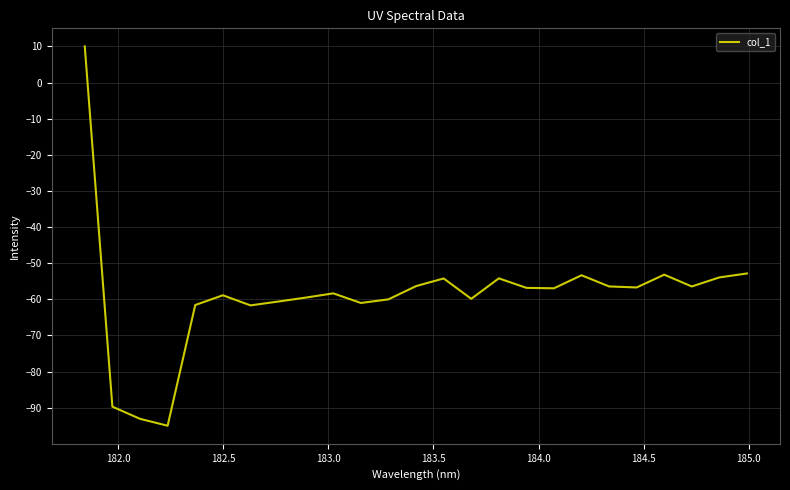

What is the greatest value displayed?

10.0